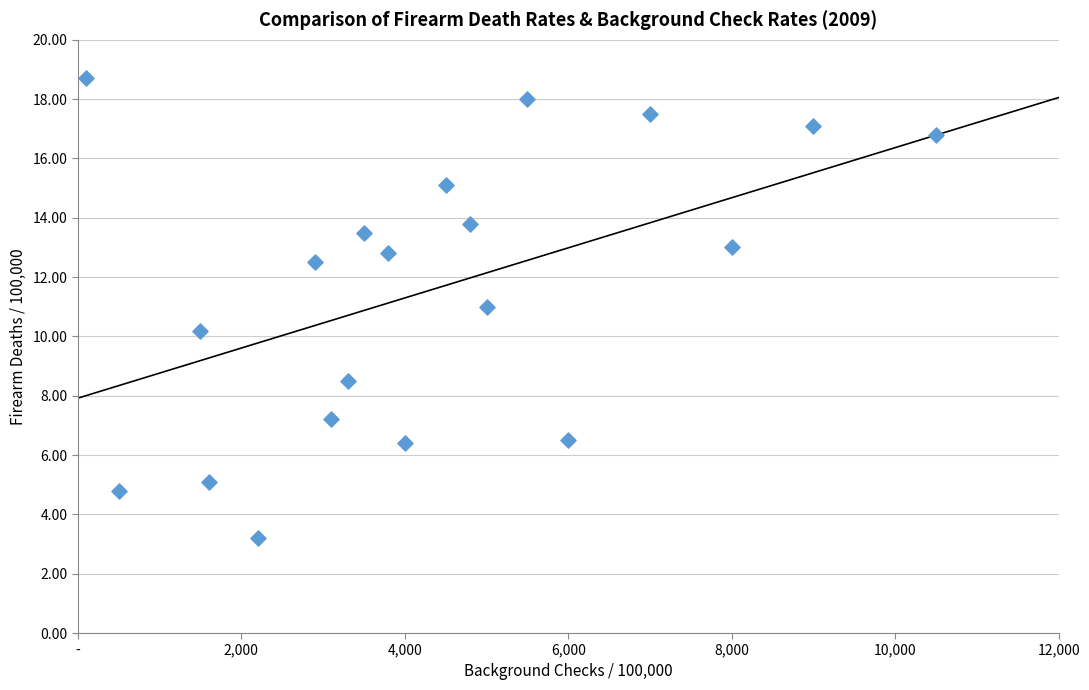

What is the range of Y values (max minus min)?

15.5